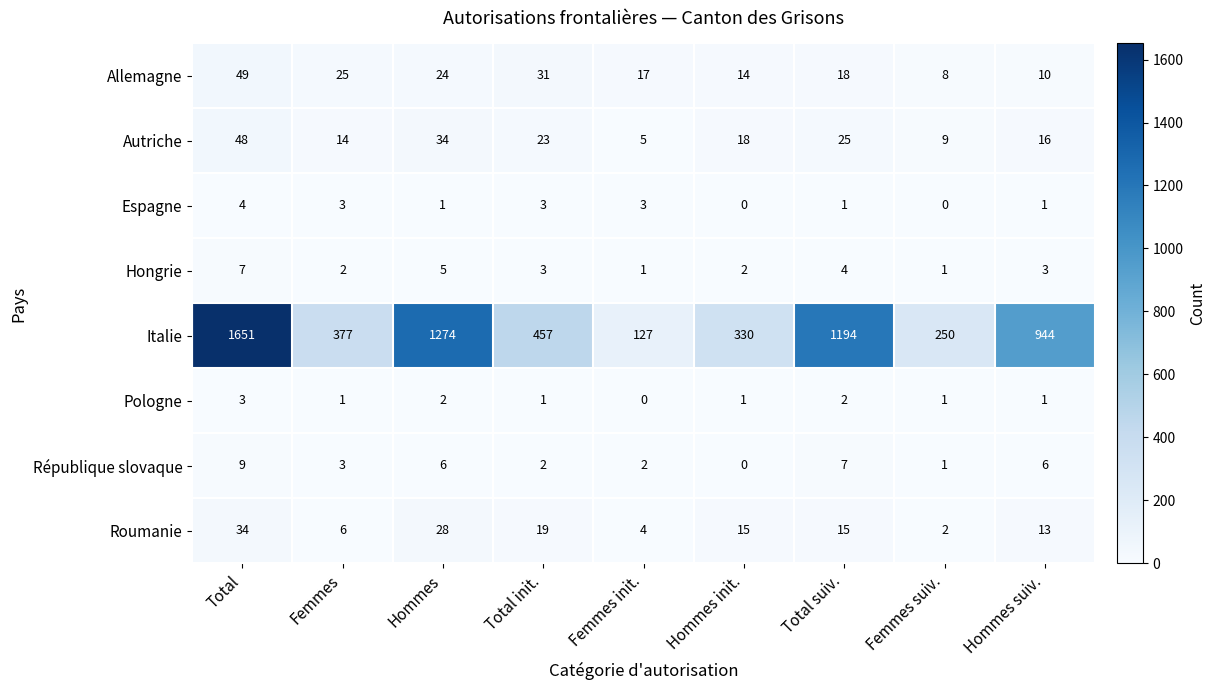

What is the difference between the second highest and second lowest values in the Autriche series?

25